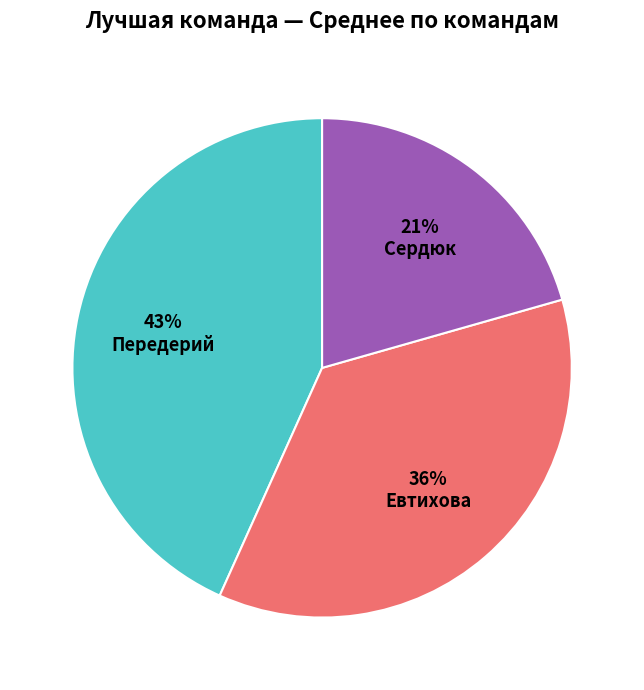

Is there any slice that represents more than half of the pie?

No